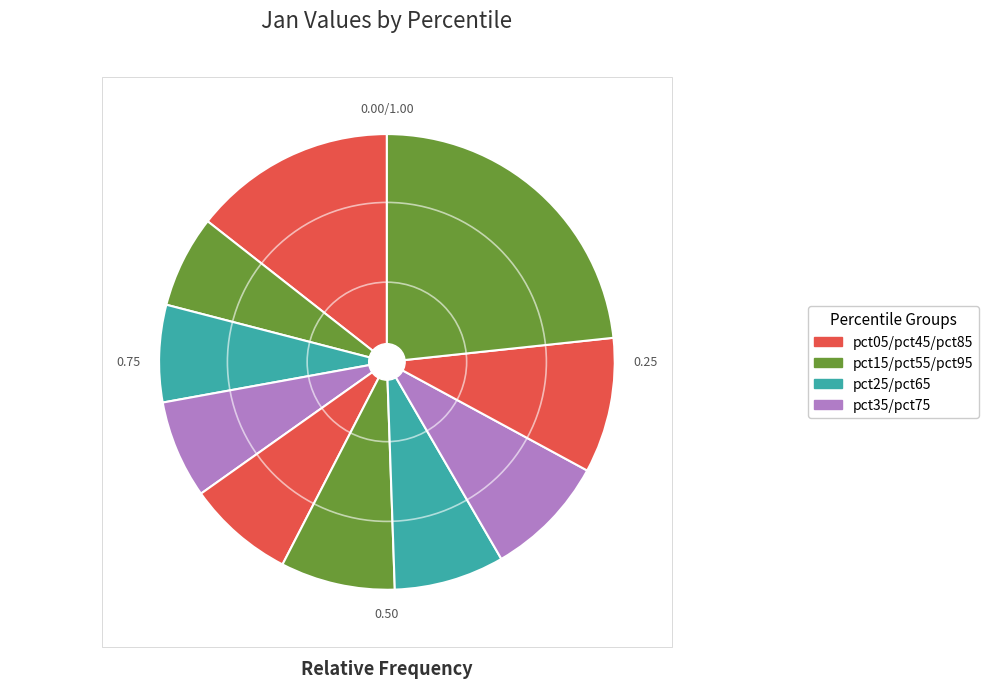

How many segments does this pie chart have?

10